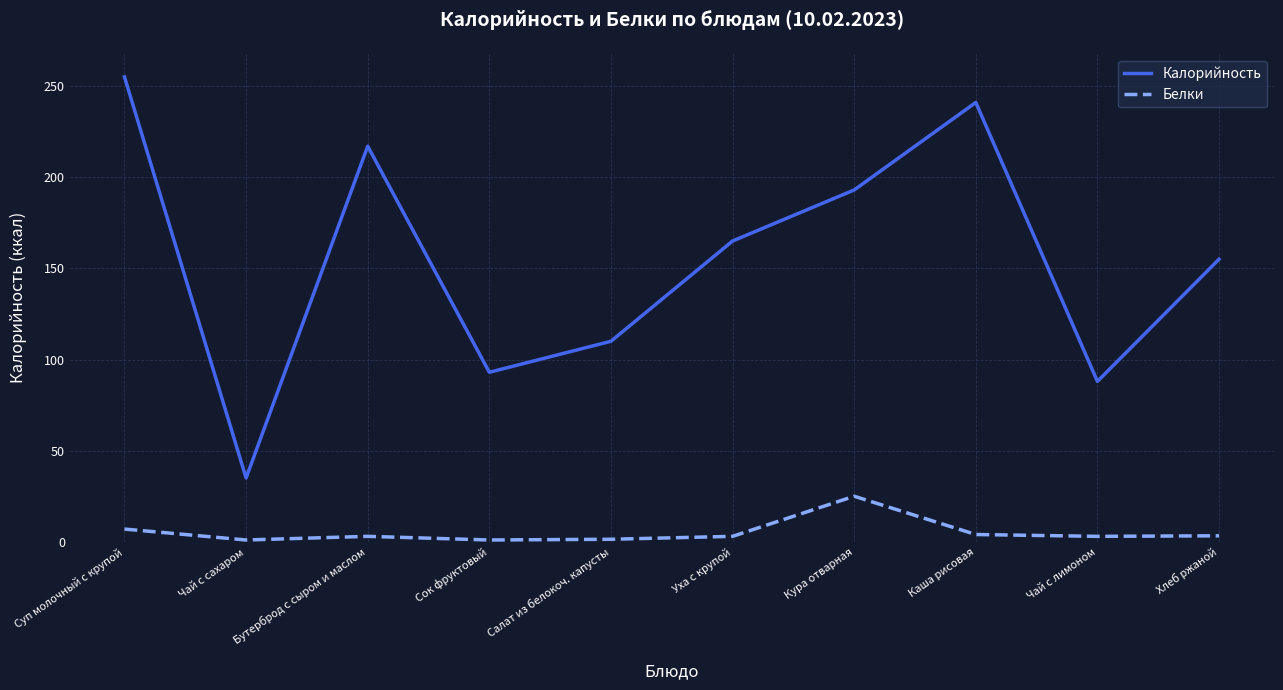

What is the minimum value for Белки?

1.0